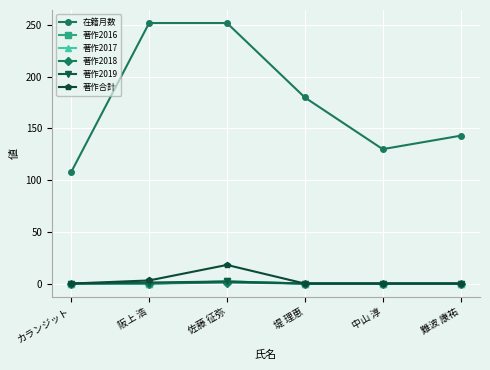

Reading right to left, list all the values displayed in this chart.

在籍月数: 難波 康祐=143	中山 淳=130	堤 理恵=180	佐藤 征弥=252	阪上 浩=252	カランジット=108
著作2016: 難波 康祐=0	中山 淳=0	堤 理恵=0	佐藤 征弥=2	阪上 浩=0	カランジット=0
著作2017: 難波 康祐=0	中山 淳=0	堤 理恵=0	佐藤 征弥=2	阪上 浩=0	カランジット=0
著作2018: 難波 康祐=0	中山 淳=0	堤 理恵=0	佐藤 征弥=1	阪上 浩=0	カランジット=0
著作2019: 難波 康祐=0	中山 淳=0	堤 理恵=0	佐藤 征弥=2	阪上 浩=1	カランジット=0
著作合計: 難波 康祐=0	中山 淳=0	堤 理恵=0	佐藤 征弥=18	阪上 浩=3	カランジット=0